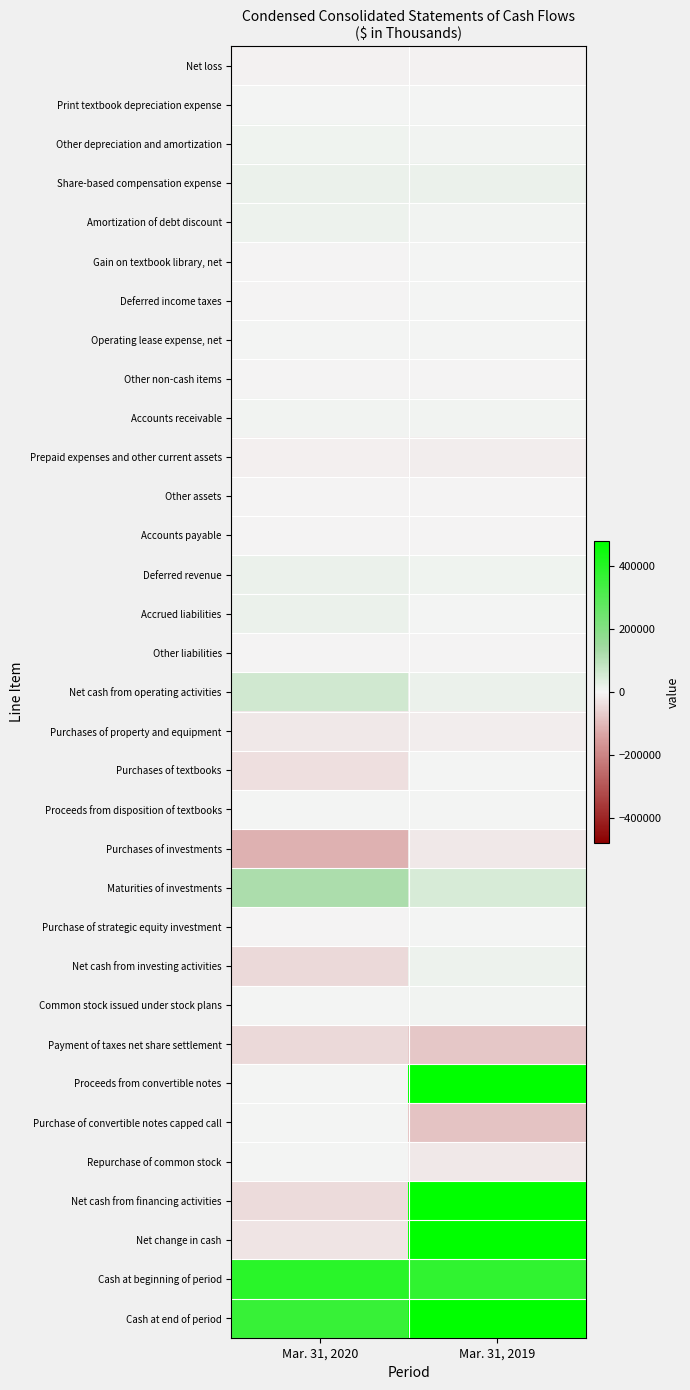

Which series has the largest range (max minus min)?

Proceeds from convertible notes